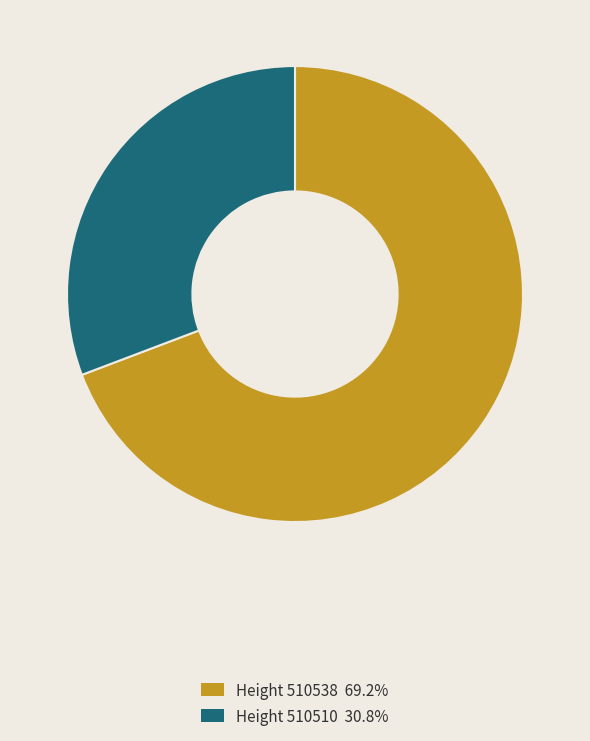

Is there a majority slice in this chart?

Yes